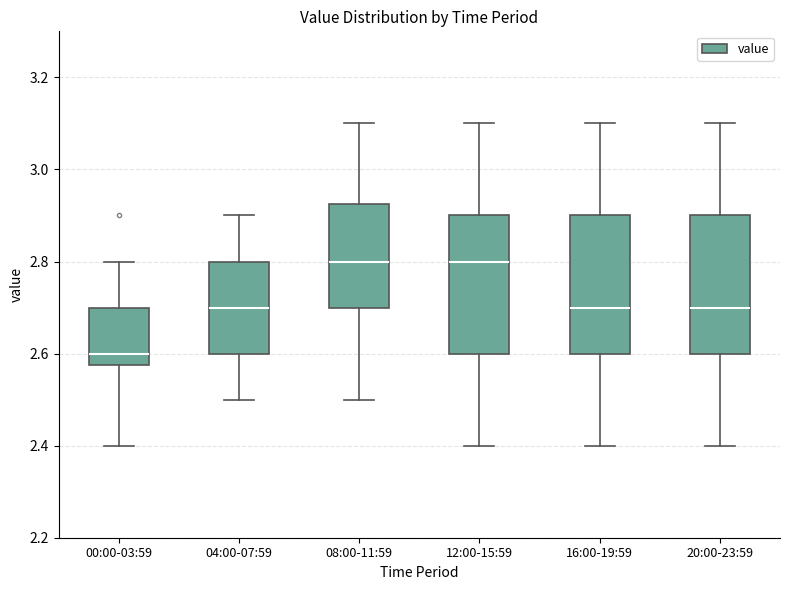

Which box has the lowest median line?

00:00-03:59